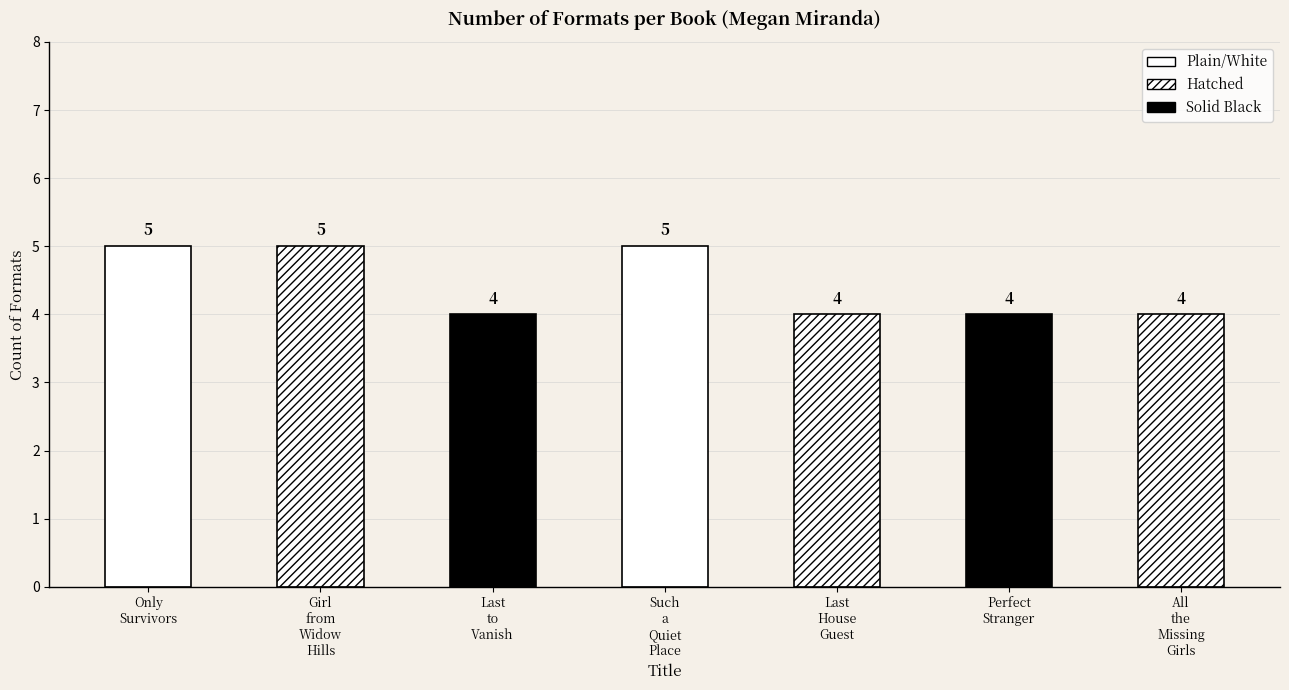

Rank the categories by value from highest to lowest.

Only Survivors, Girl from Widow Hills, Such a Quiet Place, Last to Vanish, Last House Guest, Perfect Stranger, All the Missing Girls